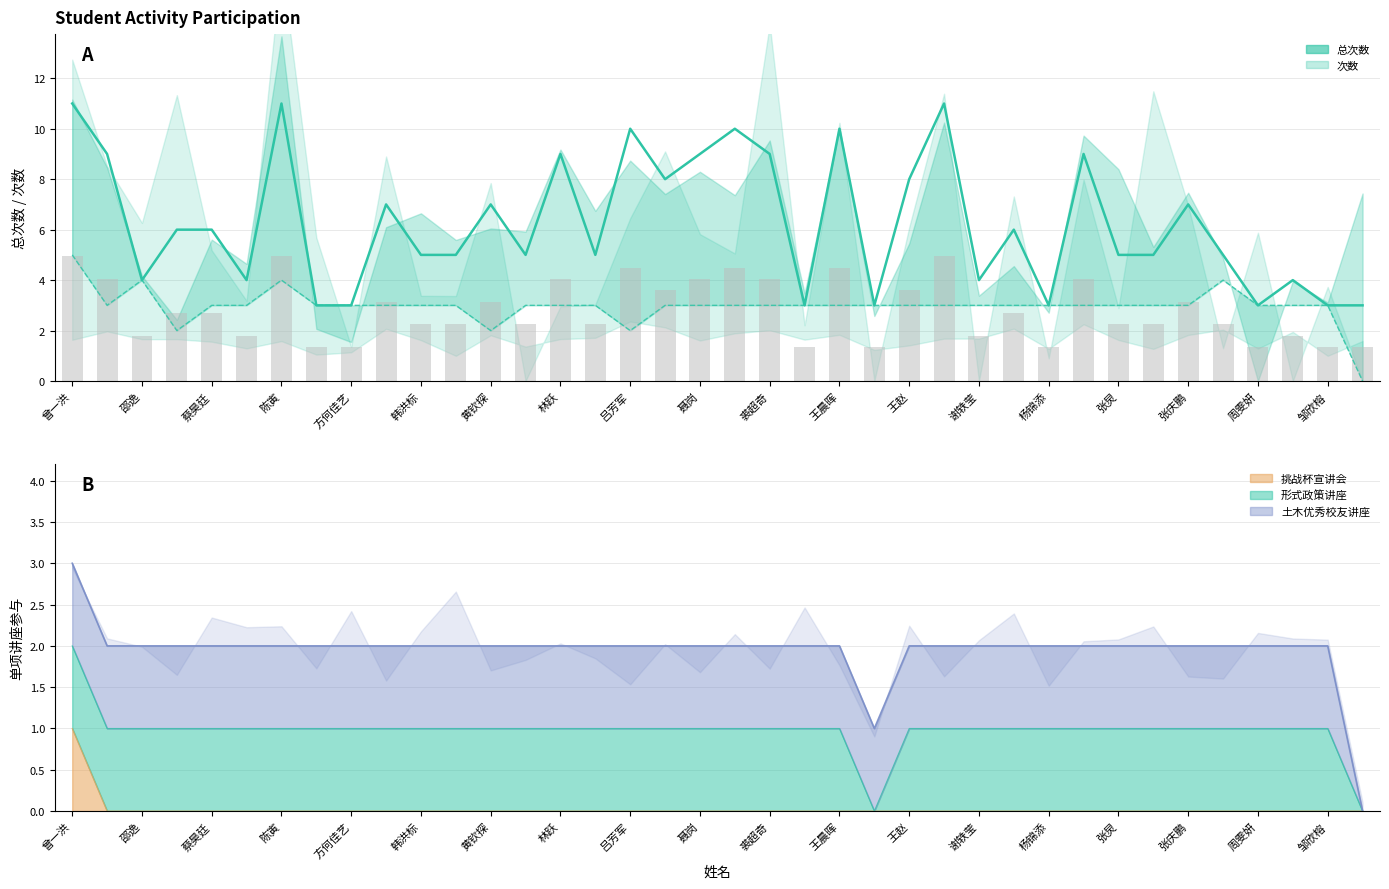

Is the value of 次数 at 张炅 greater than the value of 总次数 at 韩洪标?

No